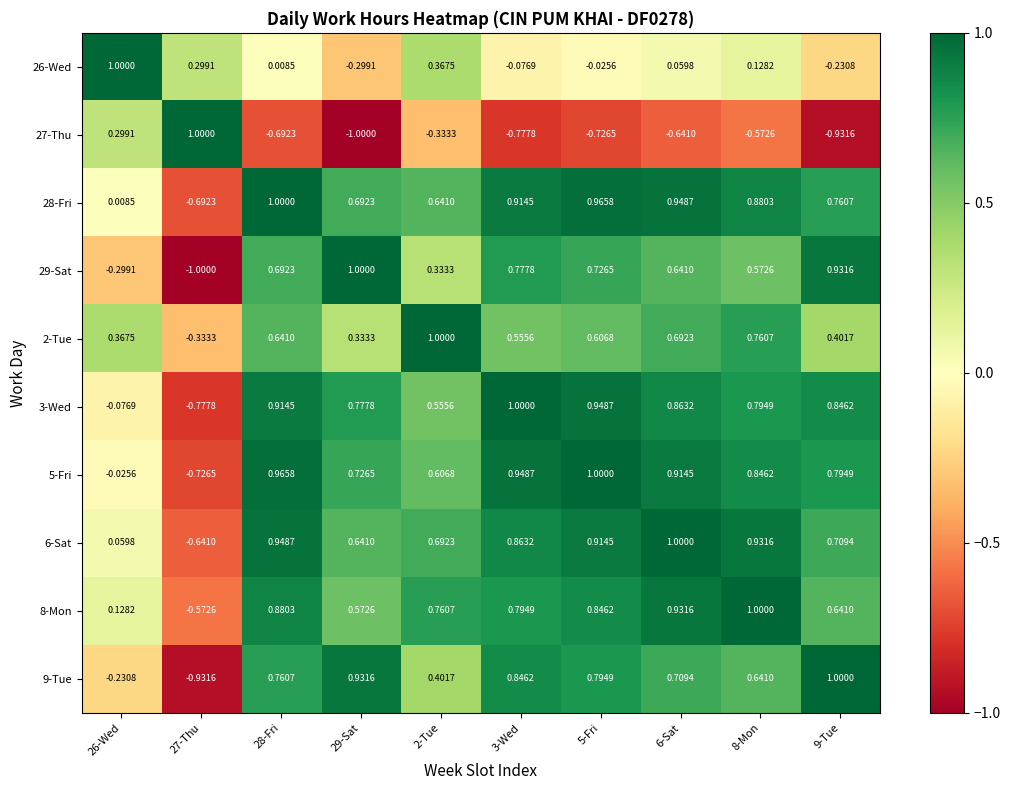

Rank the series by their maximum value, from highest to lowest.

26-Wed, 27-Thu, 28-Fri, 29-Sat, 2-Tue, 3-Wed, 5-Fri, 6-Sat, 8-Mon, 9-Tue